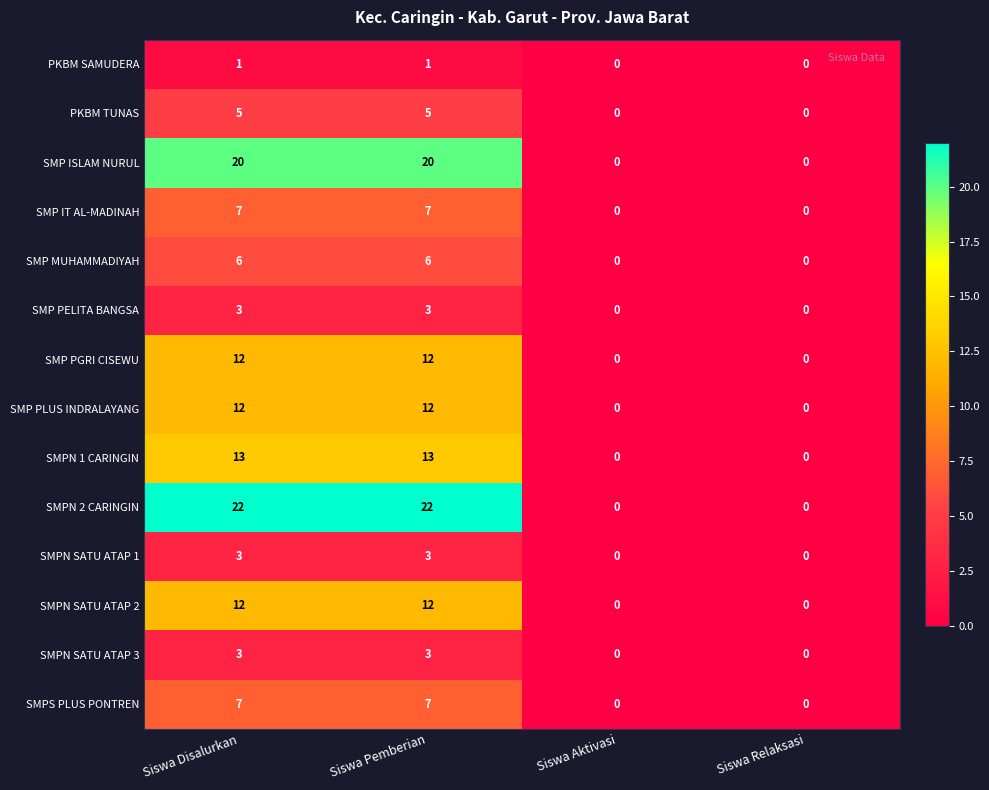

The value of SMP MUHAMMADIYAH at Siswa Pemberian is 4. True or false?

False